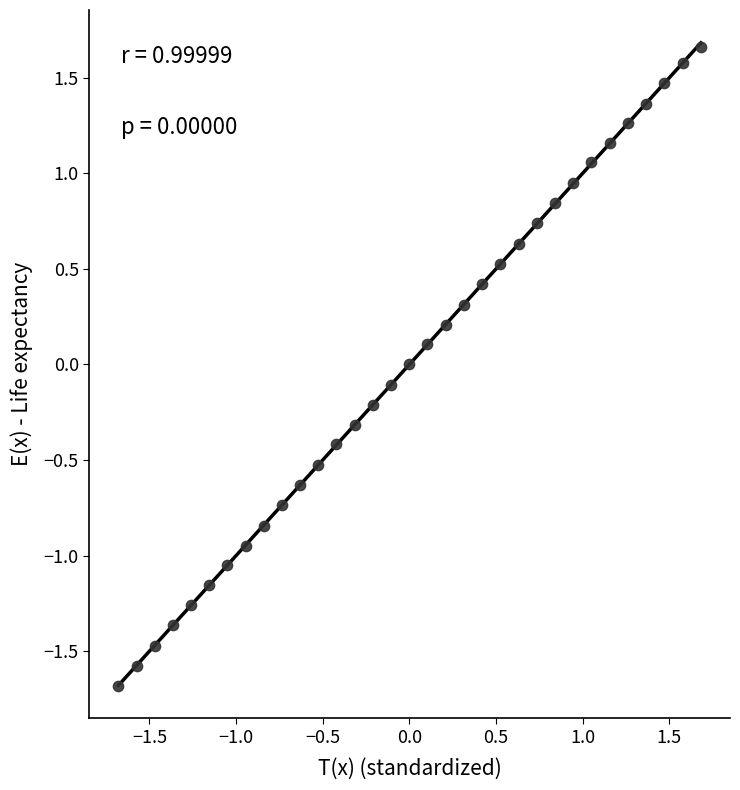

What is the range of X values (max minus min)?

3.4